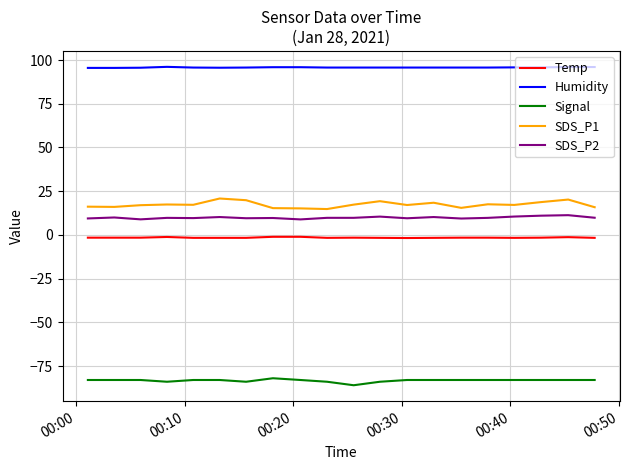

True or false: Signal and SDS_P2 intersect in this chart.

False